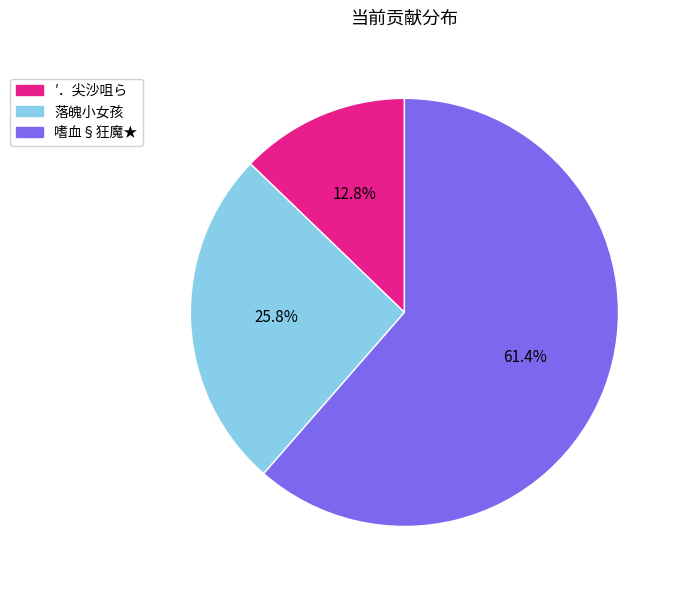

Is there a majority slice in this chart?

Yes